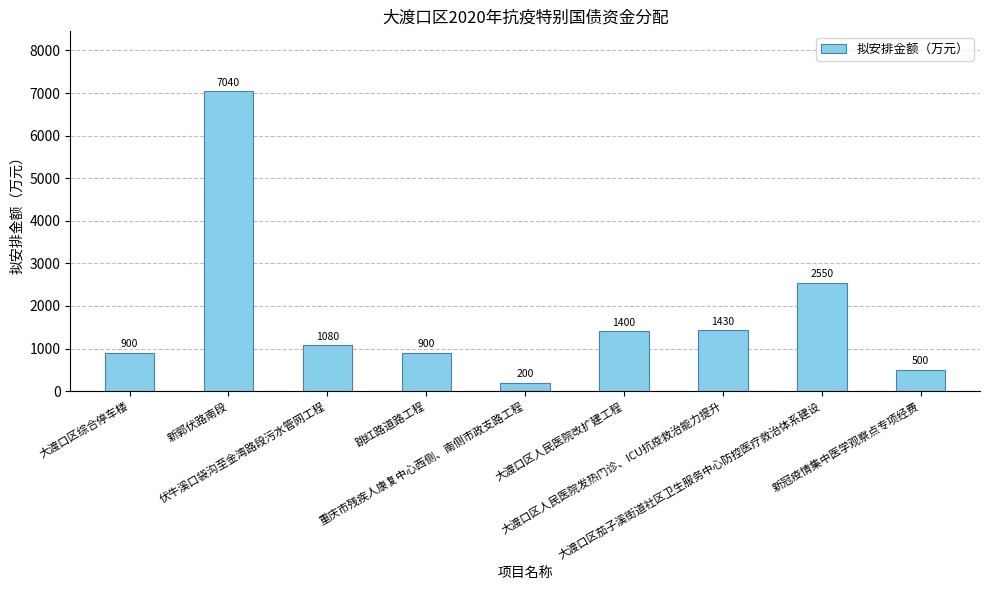

What is the difference between the values at 大渡口区人民医院改扩建工程 and 伏牛溪口袋沟至金湾路段污水管网工程?

320